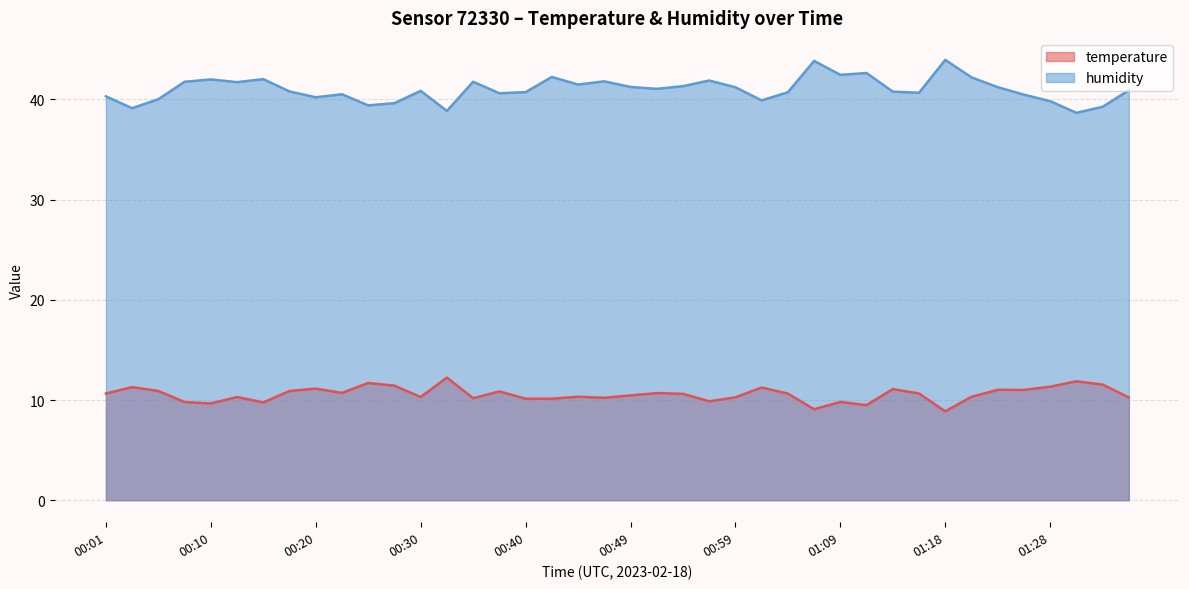

Which series has the largest range (max minus min)?

humidity